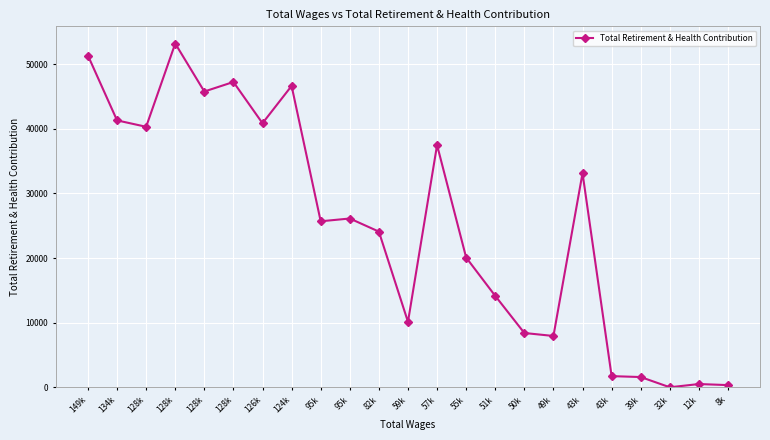

List the labels in order of value, largest first.

128k, 149k, 128k, 124k, 128k, 134k, 126k, 128k, 57k, 43k, 95k, 95k, 82k, 55k, 51k, 59k, 50k, 49k, 43k, 39k, 12k, 8k, 32k